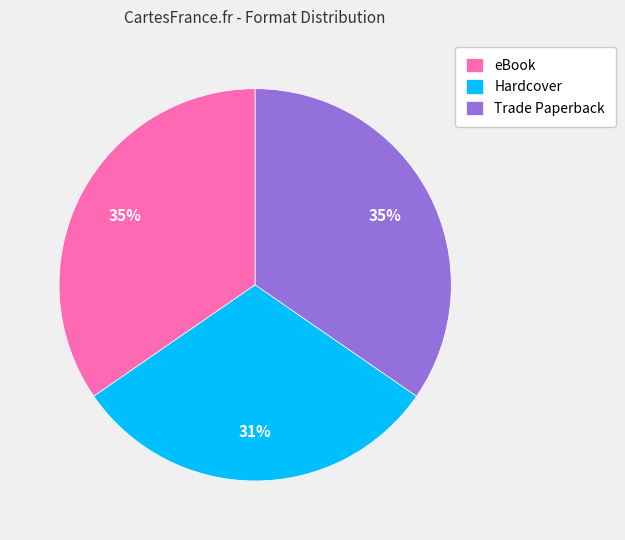

To the nearest percent, what percentage of the pie is Trade Paperback?

35%